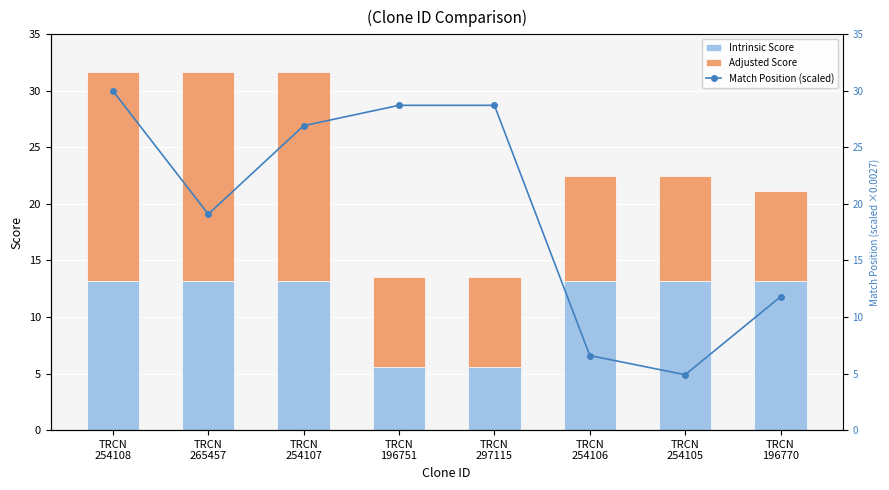

What is the total value across all series at TRCN
196770?

32.9